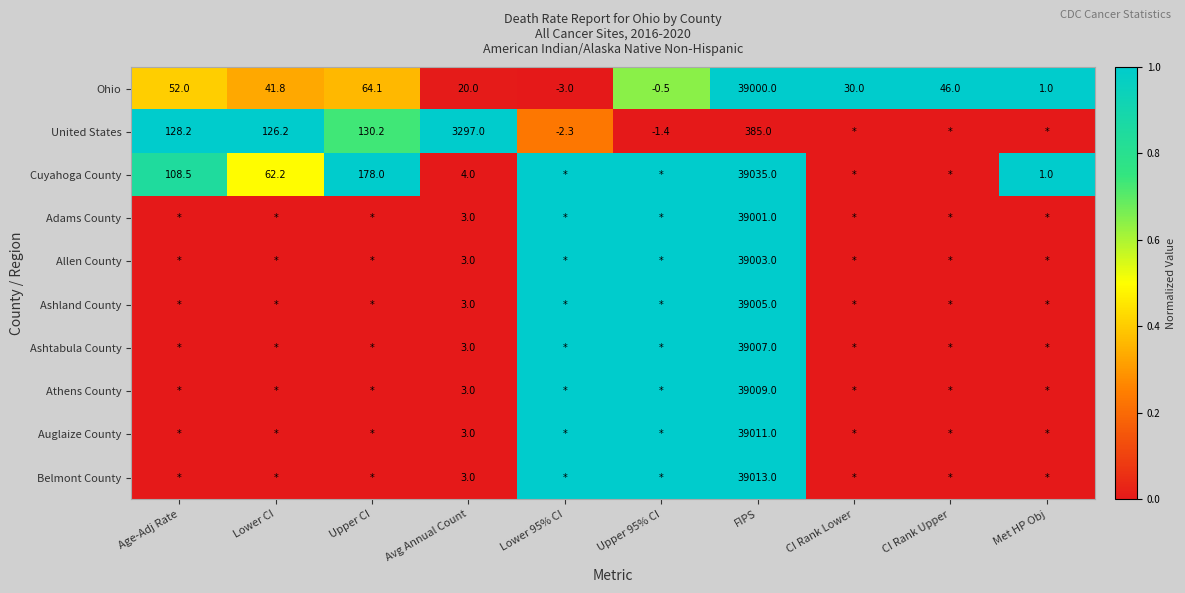

The value of Athens County at Avg Annual Count is 4.4. True or false?

False